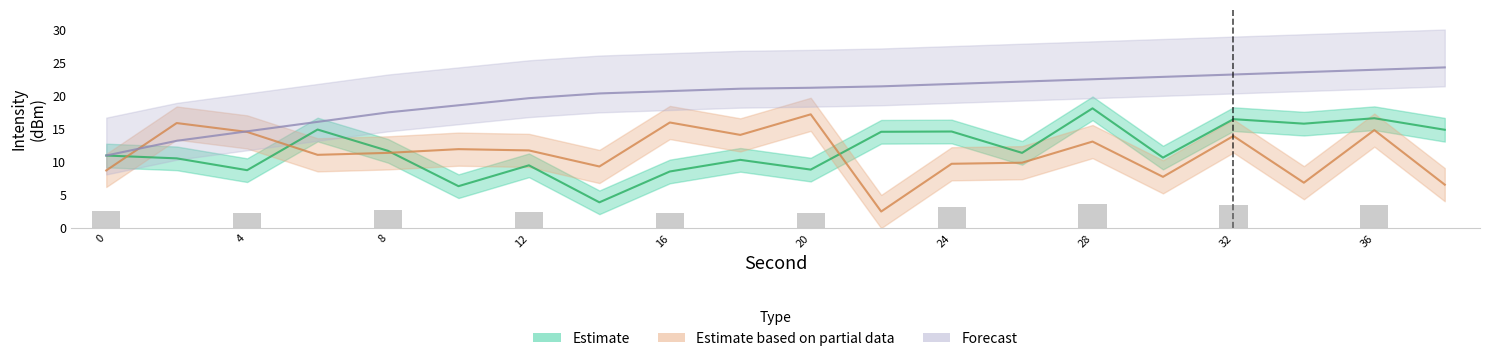

Which series has the largest range (max minus min)?

Estimate based on partial data